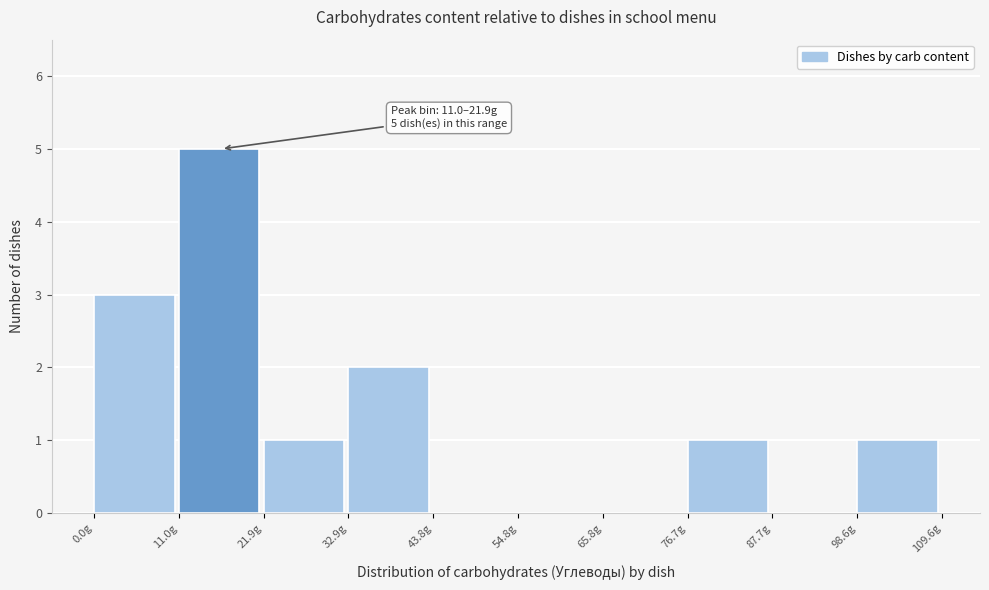

Over which range of the x-axis is the bar tallest?

10 to 22